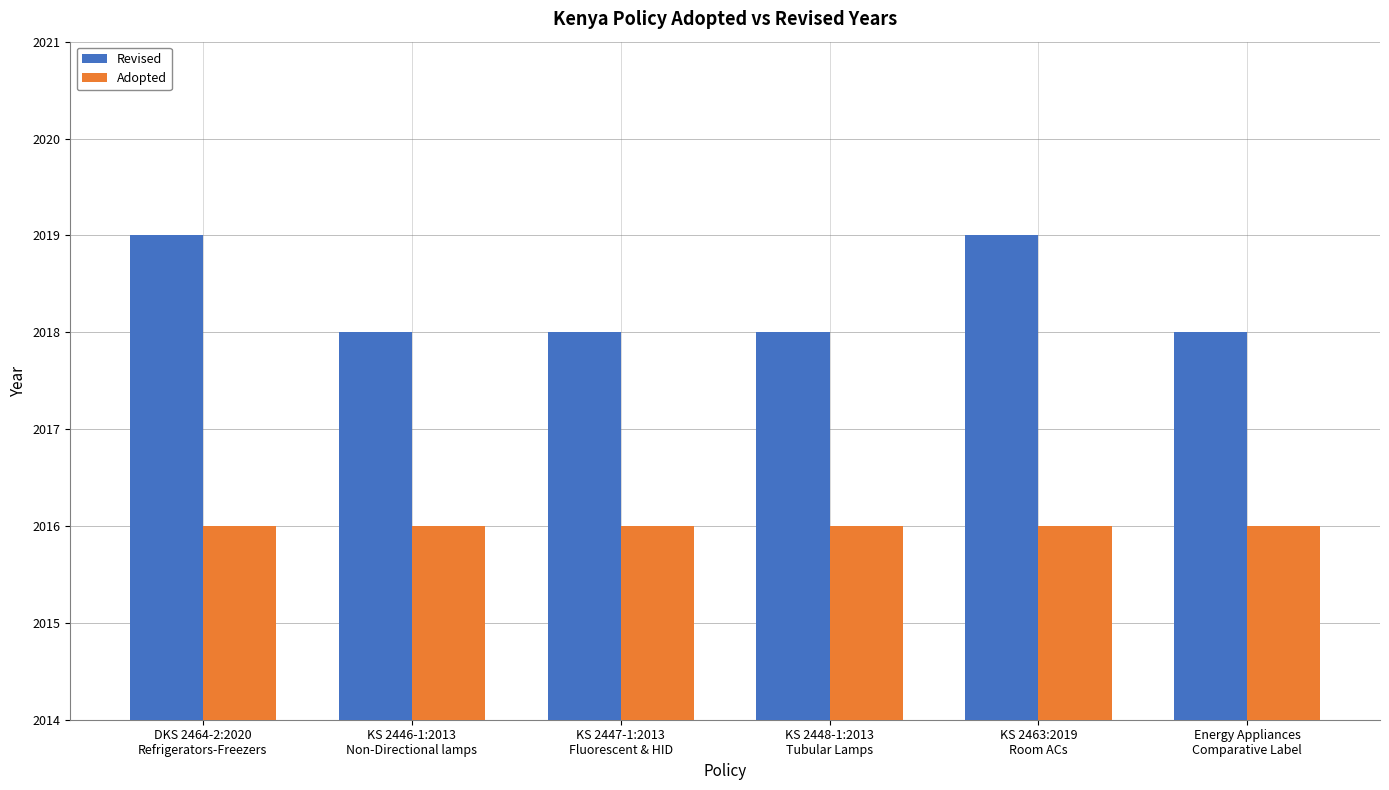

What is the lowest value of the Revised series?

2018